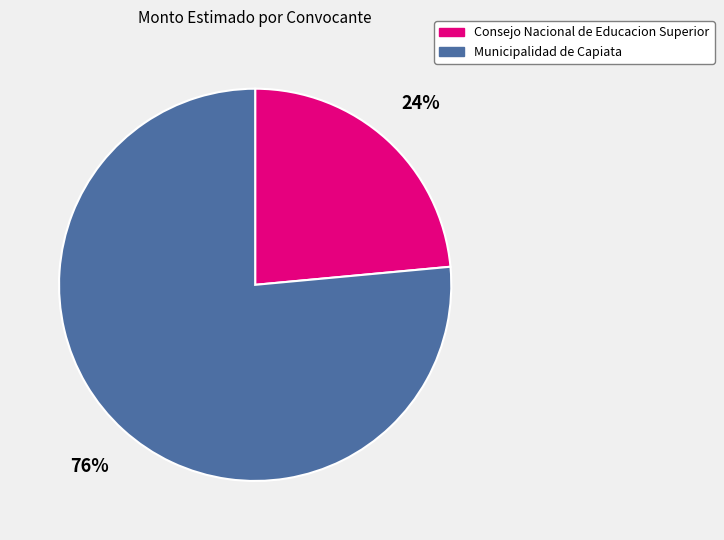

What percentage is the Municipalidad de Capiata slice, to the nearest percent?

76%